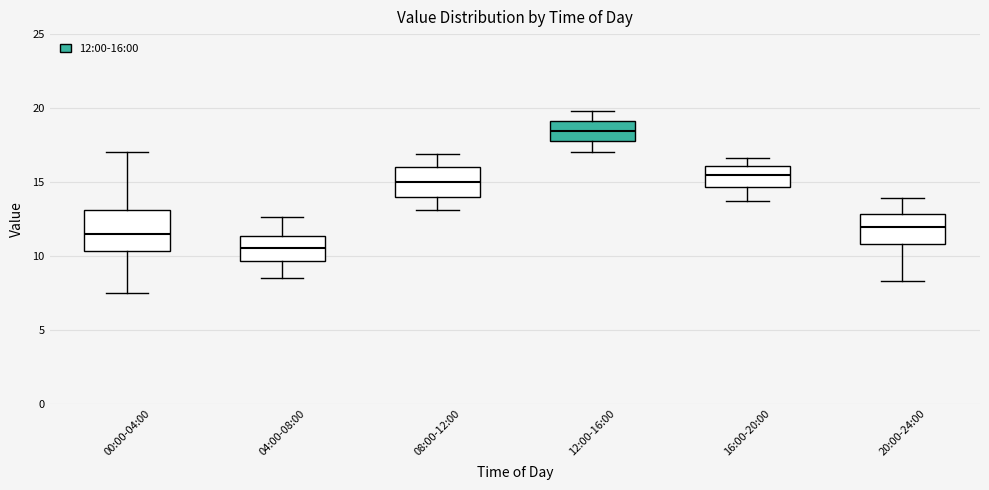

Which box is the tallest, from its lower edge to its upper edge?

00:00-04:00